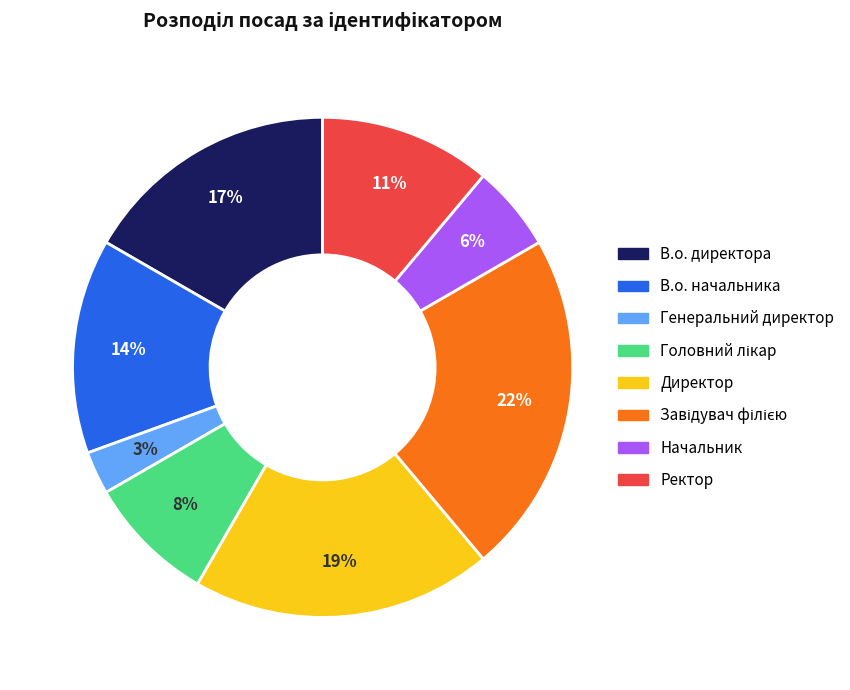

Combined, do В.о. директора and Генеральний директор account for over 50%?

No